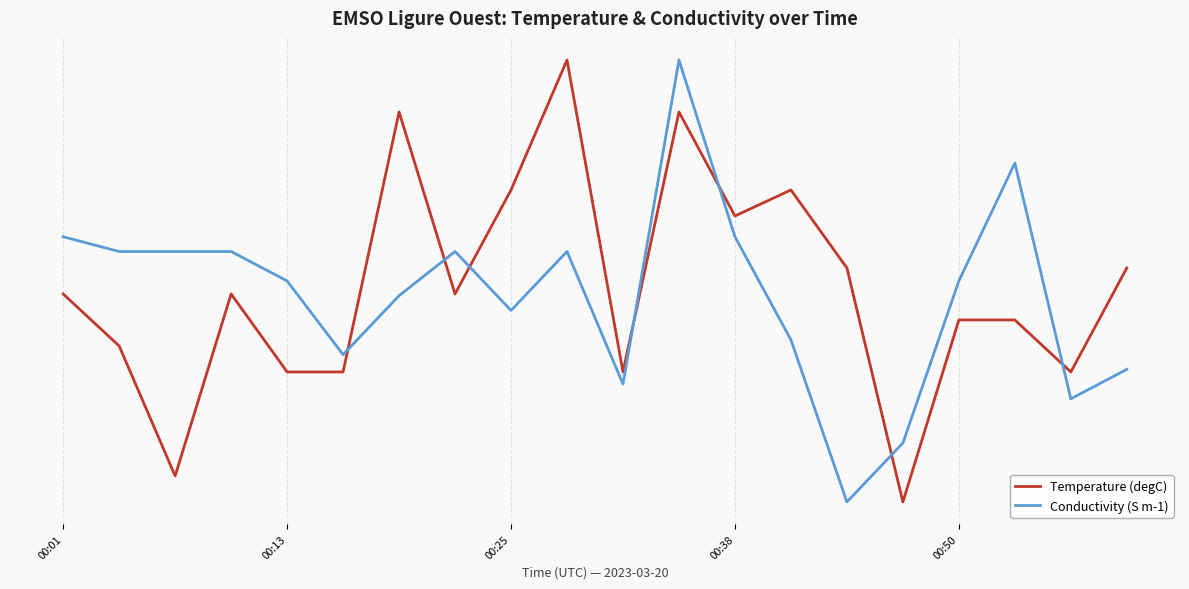

At which category is the sum across all series the highest?

11